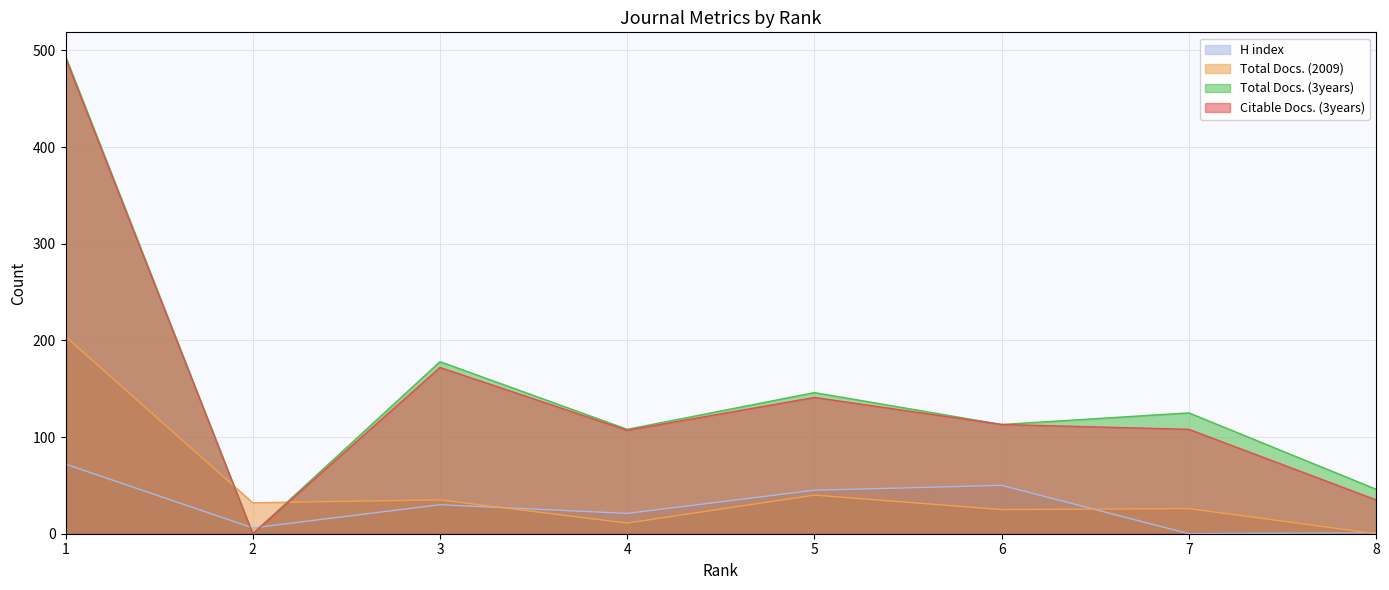

Where is H index nearest to the value 36?

3